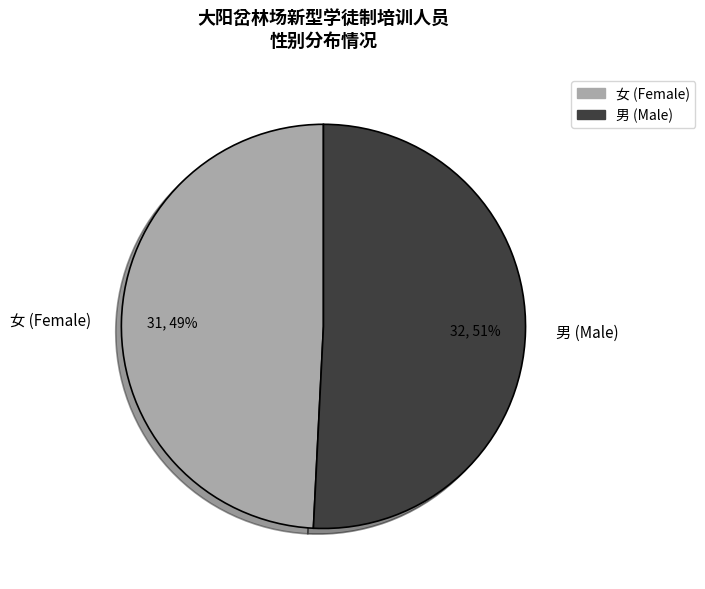

Between 女 and 男, which is larger?

男